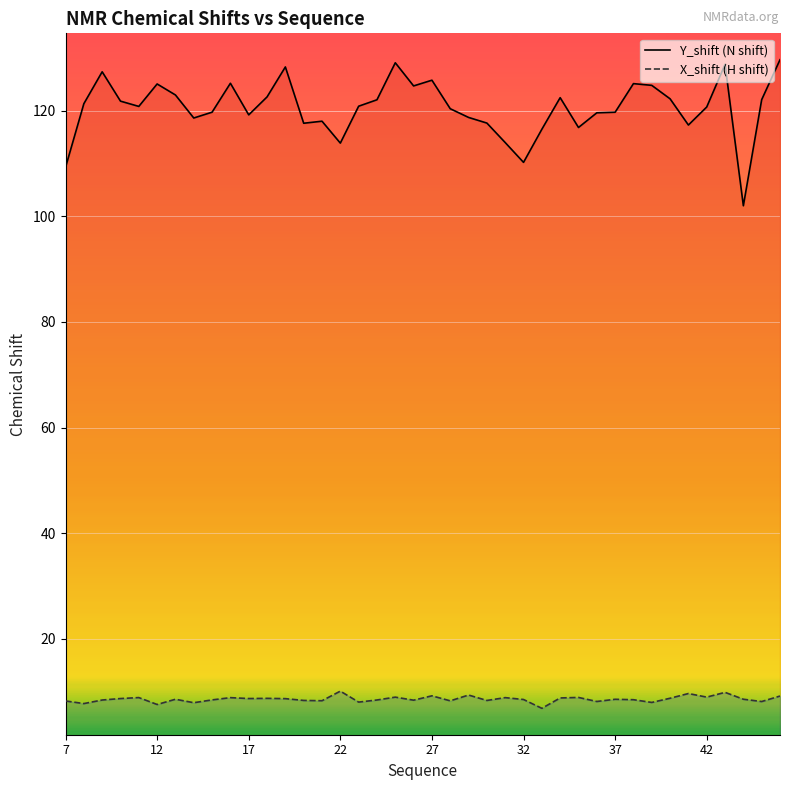

What is the difference between the maximum and minimum values in the Y_shift (N shift) series?

27.7